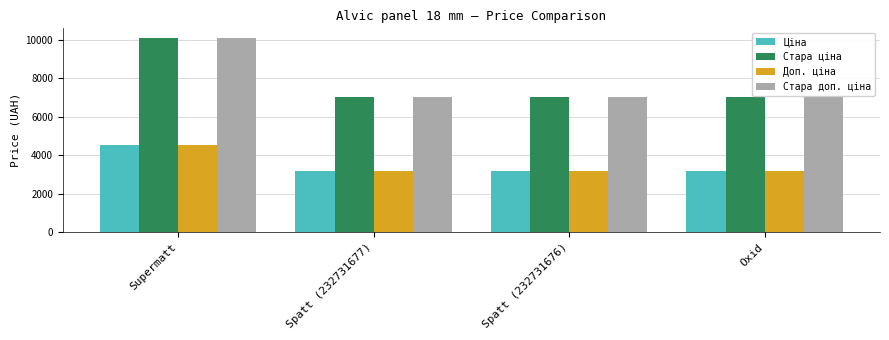

Does the chart contain stacked bars?

No